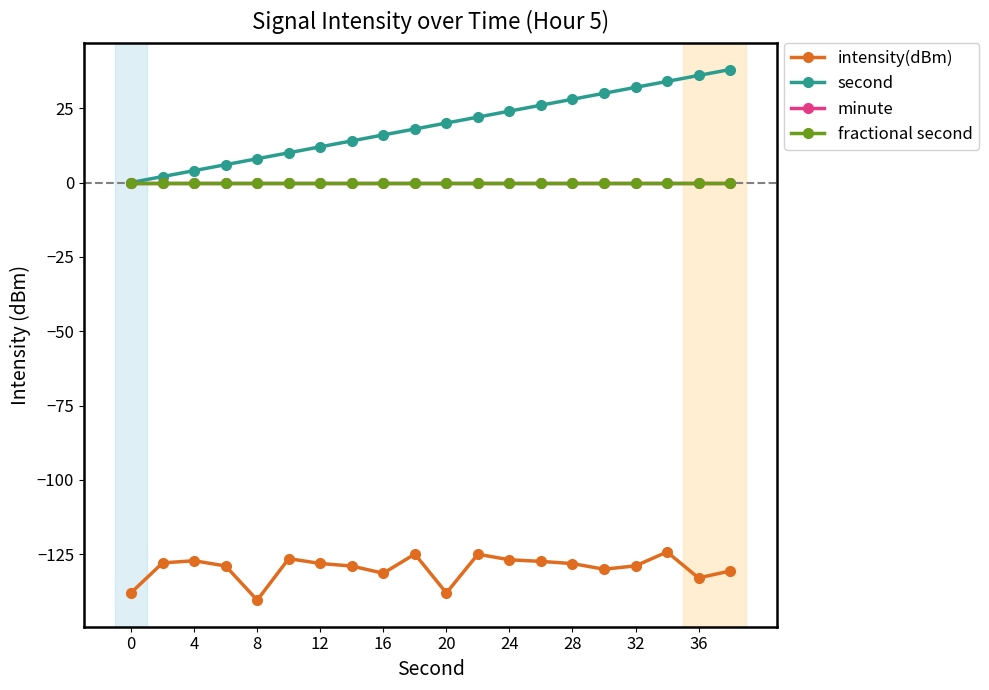

What is the smallest value displayed?

-140.5